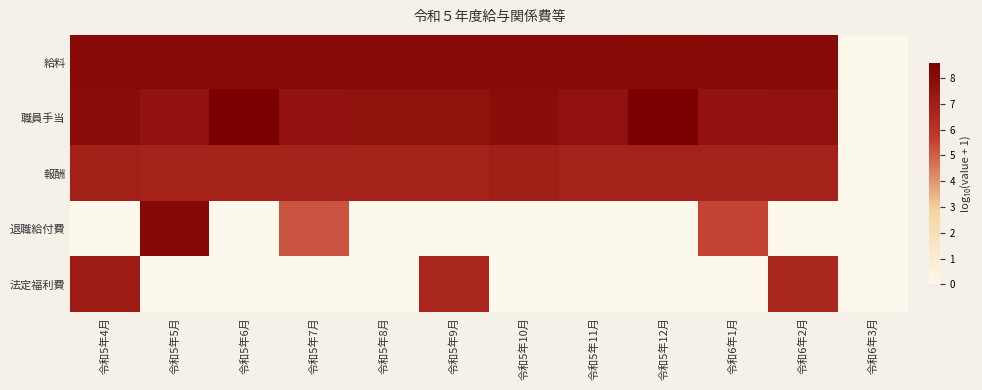

How many data points does each series have?

12